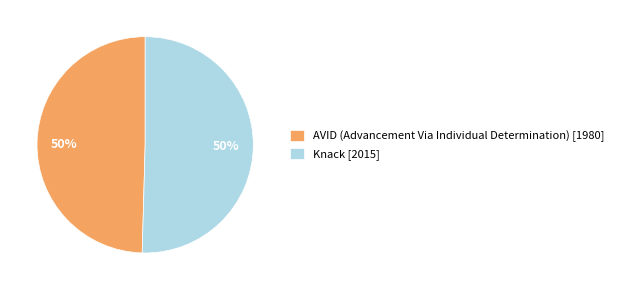

Approximately how many times larger is the value at AVID (Advancement Via Individual Determination) [1980] compared to Knack [2015]?

1.0